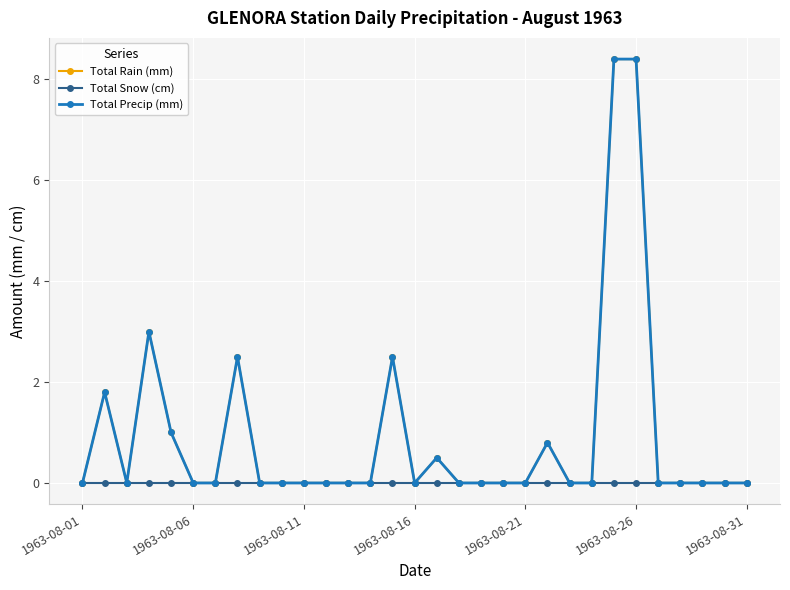

At how many categories does at least one series exceed 0?

9